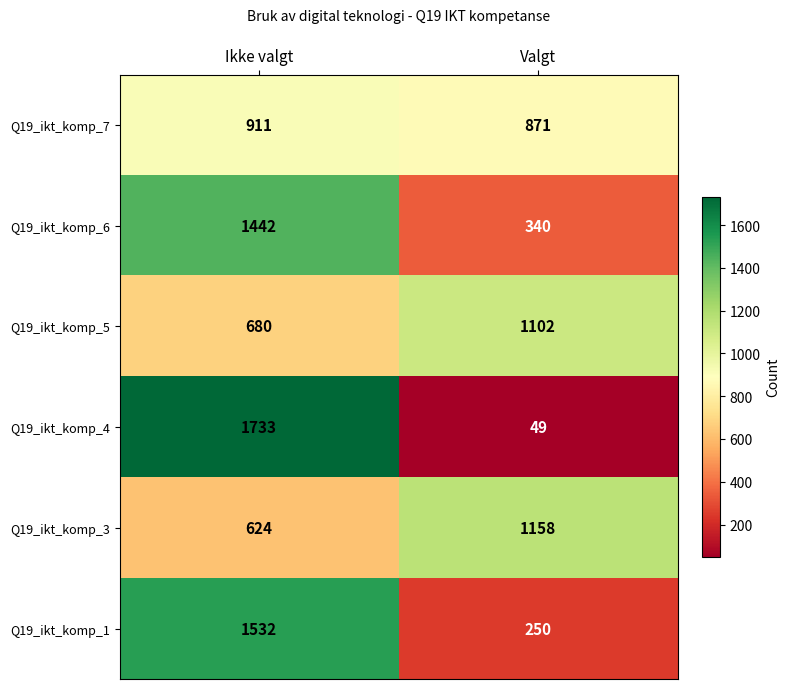

Where is Q19_ikt_komp_5 nearest to the value 891?

Ikke valgt